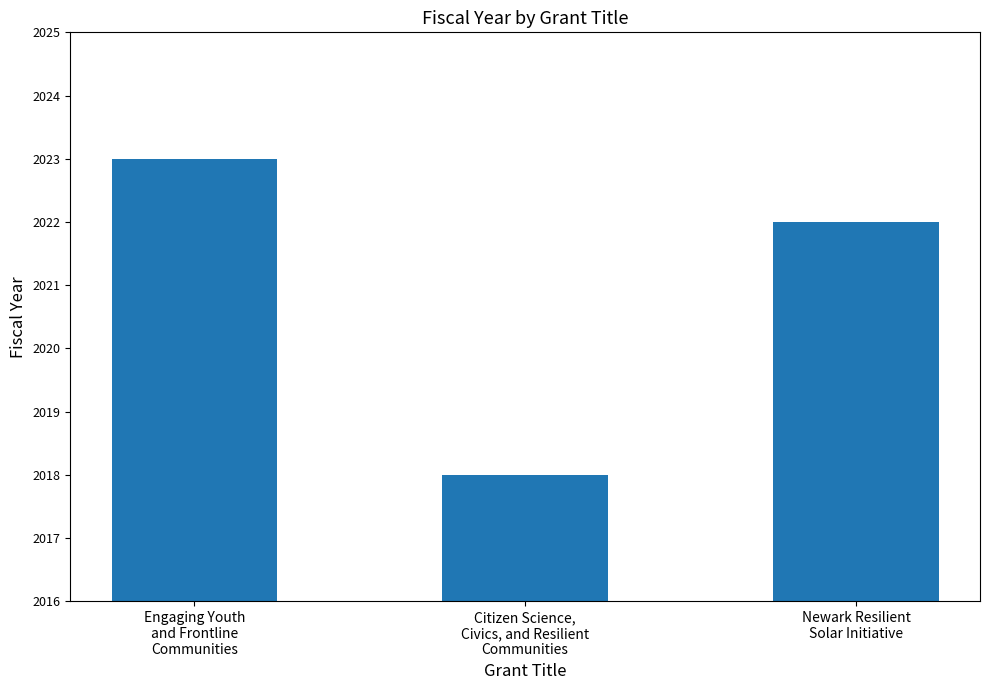

What is the label of the 2nd bar from the right?

Citizen Science,
Civics, and Resilient
Communities